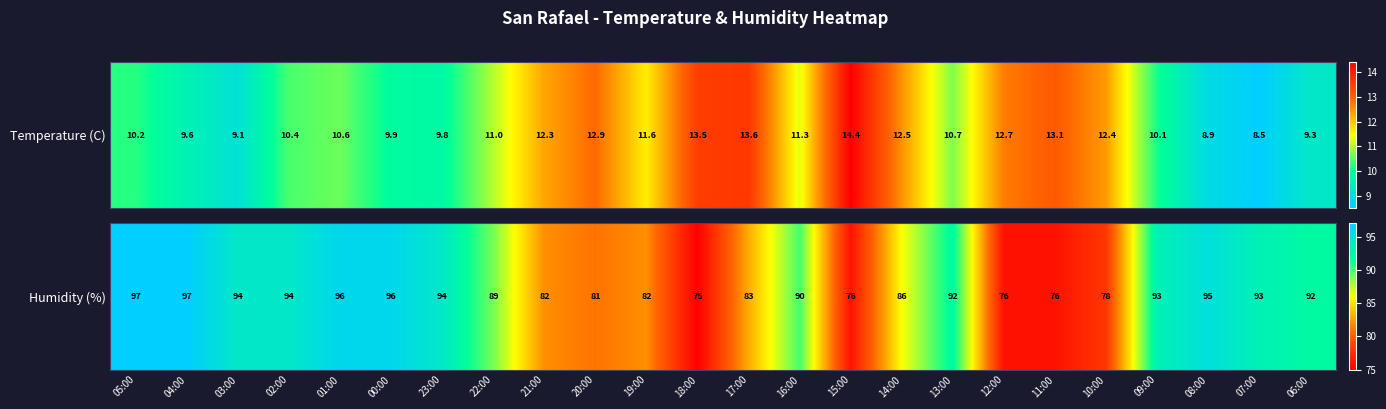

Between 20:00 and 22:00, which is larger?

22:00